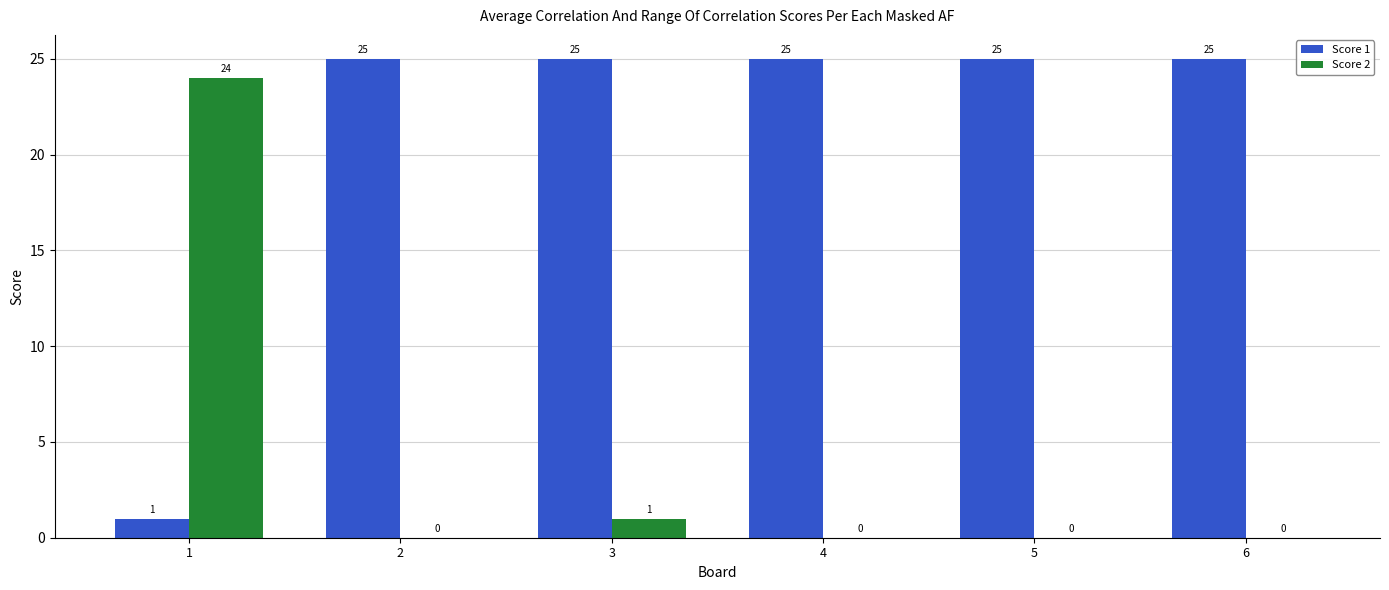

What is the average value of the Score 1 series?

21